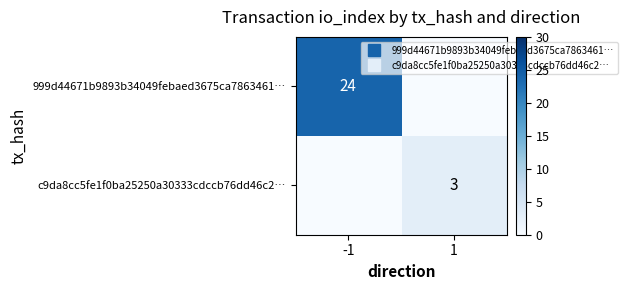

At how many categories does at least one series exceed 22?

1